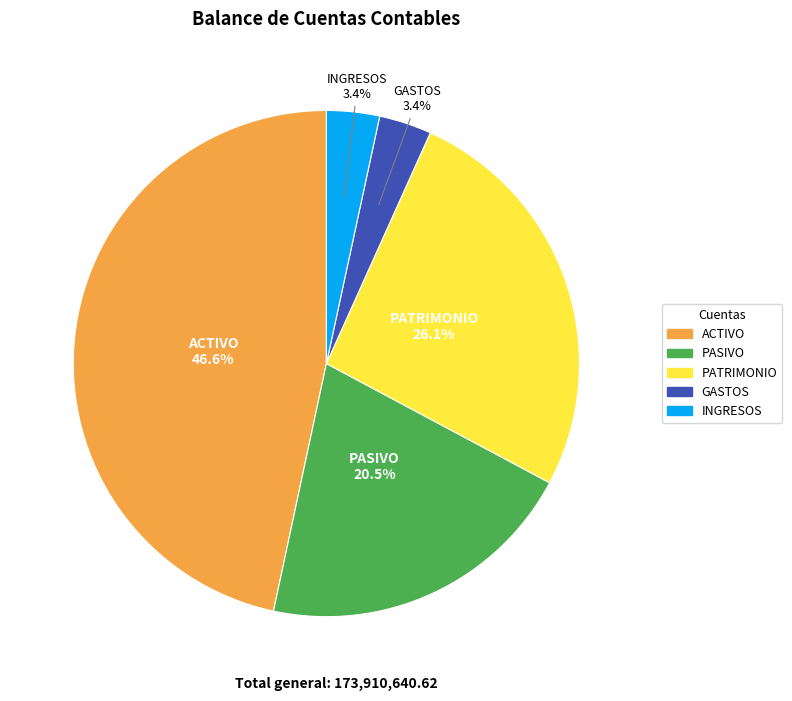

Approximately how many times larger is the value at PATRIMONIO compared to INGRESOS?

7.7